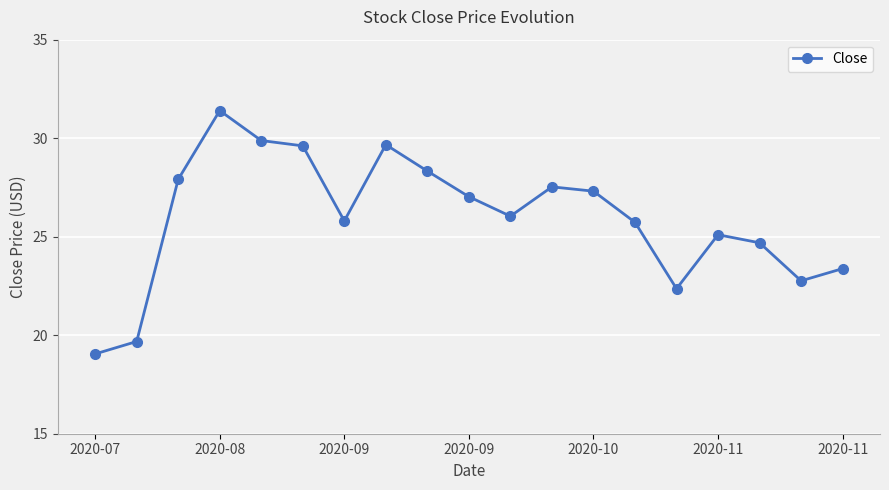

What is the value of the 7th point from the left?

25.8